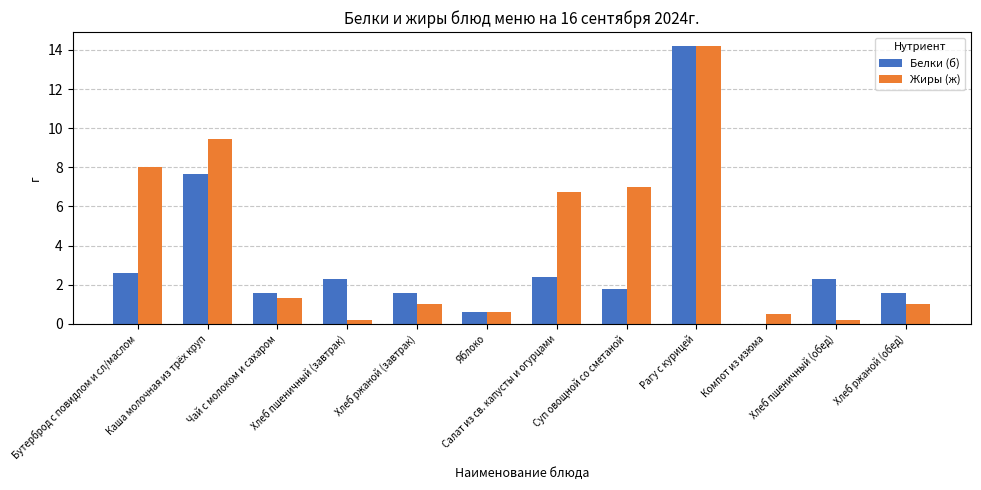

Which series has the largest total across all categories?

Жиры (ж)